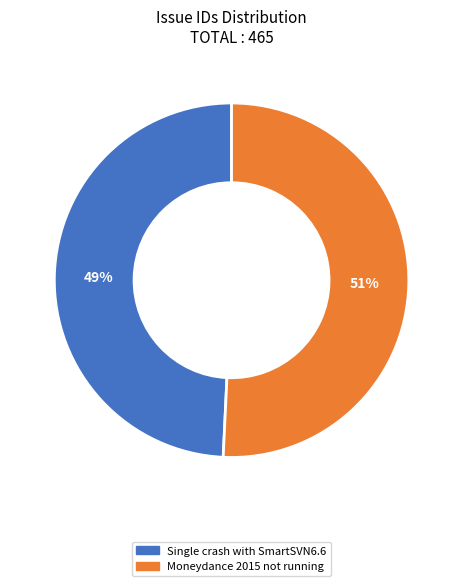

Which category accounts for the majority?

Moneydance 2015 not running